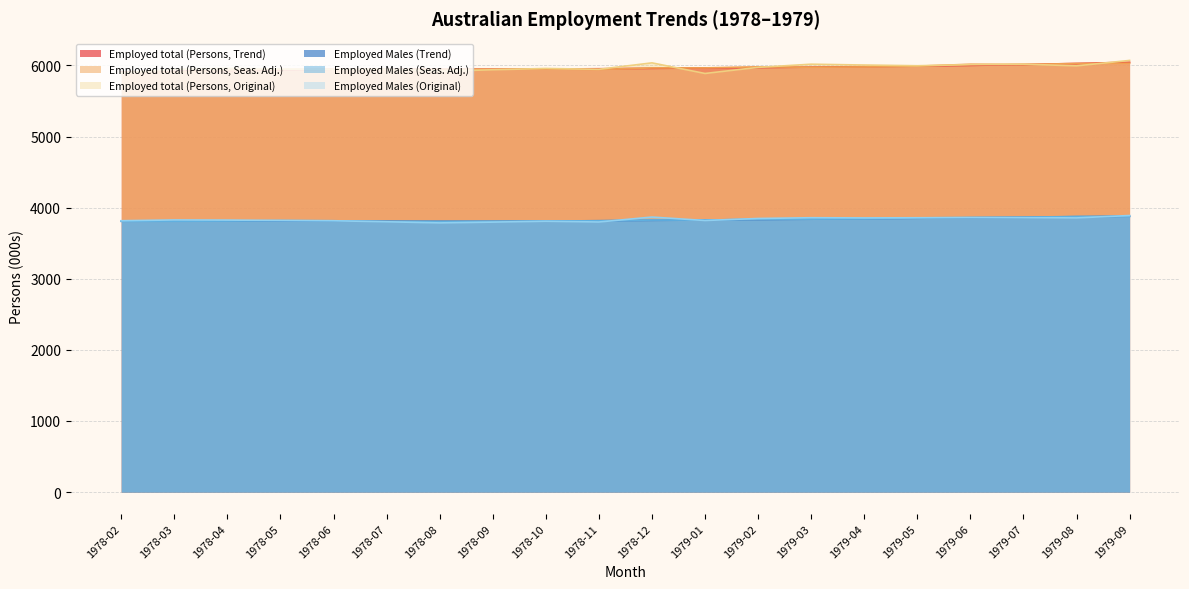

Reading left to right, what are all the values shown in this chart?

Employed total (Persons, Trend): 1978-02=5906.7	1978-03=5917.3	1978-04=5927.3	1978-05=5936.1	1978-06=5942.8	1978-07=5946.3	1978-08=5947.1	1978-09=5947.3	1978-10=5949.2	1978-11=5953.4	1978-12=5958.6	1979-01=5964.1	1979-02=5969.9	1979-03=5976.3	1979-04=5983.1	1979-05=5990.7	1979-06=6000.3	1979-07=6012.7	1979-08=6027.6	1979-09=6044.5
Employed total (Persons, Seas. Adj.): 1978-02=5899.4	1978-03=5905.4	1978-04=5932.7	1978-05=5942.9	1978-06=5946.1	1978-07=5943.0	1978-08=5947.2	1978-09=5947.4	1978-10=5949.8	1978-11=5943.8	1978-12=5964.8	1979-01=5965.4	1979-02=5980.1	1979-03=5974.5	1979-04=5979.5	1979-05=5989.7	1979-06=6016.6	1979-07=6013.6	1979-08=6026.7	1979-09=6030.8
Employed total (Persons, Original): 1978-02=5892.7	1978-03=5945.8	1978-04=5958.8	1978-05=5949.3	1978-06=5941.3	1978-07=5947.3	1978-08=5918.4	1978-09=5938.6	1978-10=5957.1	1978-11=5945.3	1978-12=6036.0	1979-01=5886.8	1979-02=5972.8	1979-03=6017.1	1979-04=6005.6	1979-05=5995.5	1979-06=6010.6	1979-07=6017.9	1979-08=5993.9	1979-09=6070.4
Employed Males (Trend): 1978-02=3810.9	1978-03=3811.9	1978-04=3812.9	1978-05=3813.1	1978-06=3812.1	1978-07=3810.4	1978-08=3808.9	1978-09=3809.0	1978-10=3811.5	1978-11=3815.9	1978-12=3821.2	1979-01=3826.7	1979-02=3832.0	1979-03=3837.7	1979-04=3844.1	1979-05=3850.8	1979-06=3858.0	1979-07=3865.3	1979-08=3872.6	1979-09=3879.5
Employed Males (Seas. Adj.): 1978-02=3806.7	1978-03=3808.2	1978-04=3811.3	1978-05=3818.1	1978-06=3815.4	1978-07=3806.3	1978-08=3805.0	1978-09=3808.2	1978-10=3812.4	1978-11=3815.2	1978-12=3825.4	1979-01=3825.0	1979-02=3837.5	1979-03=3838.6	1979-04=3842.4	1979-05=3855.9	1979-06=3861.5	1979-07=3864.4	1979-08=3876.4	1979-09=3876.4
Employed Males (Original): 1978-02=3816.1	1978-03=3826.9	1978-04=3825.1	1978-05=3820.2	1978-06=3815.7	1978-07=3801.3	1978-08=3785.5	1978-09=3796.3	1978-10=3808.9	1978-11=3798.2	1978-12=3867.7	1979-01=3819.2	1979-02=3847.7	1979-03=3858.1	1979-04=3855.7	1979-05=3857.7	1979-06=3860.5	1979-07=3860.0	1979-08=3855.6	1979-09=3889.3